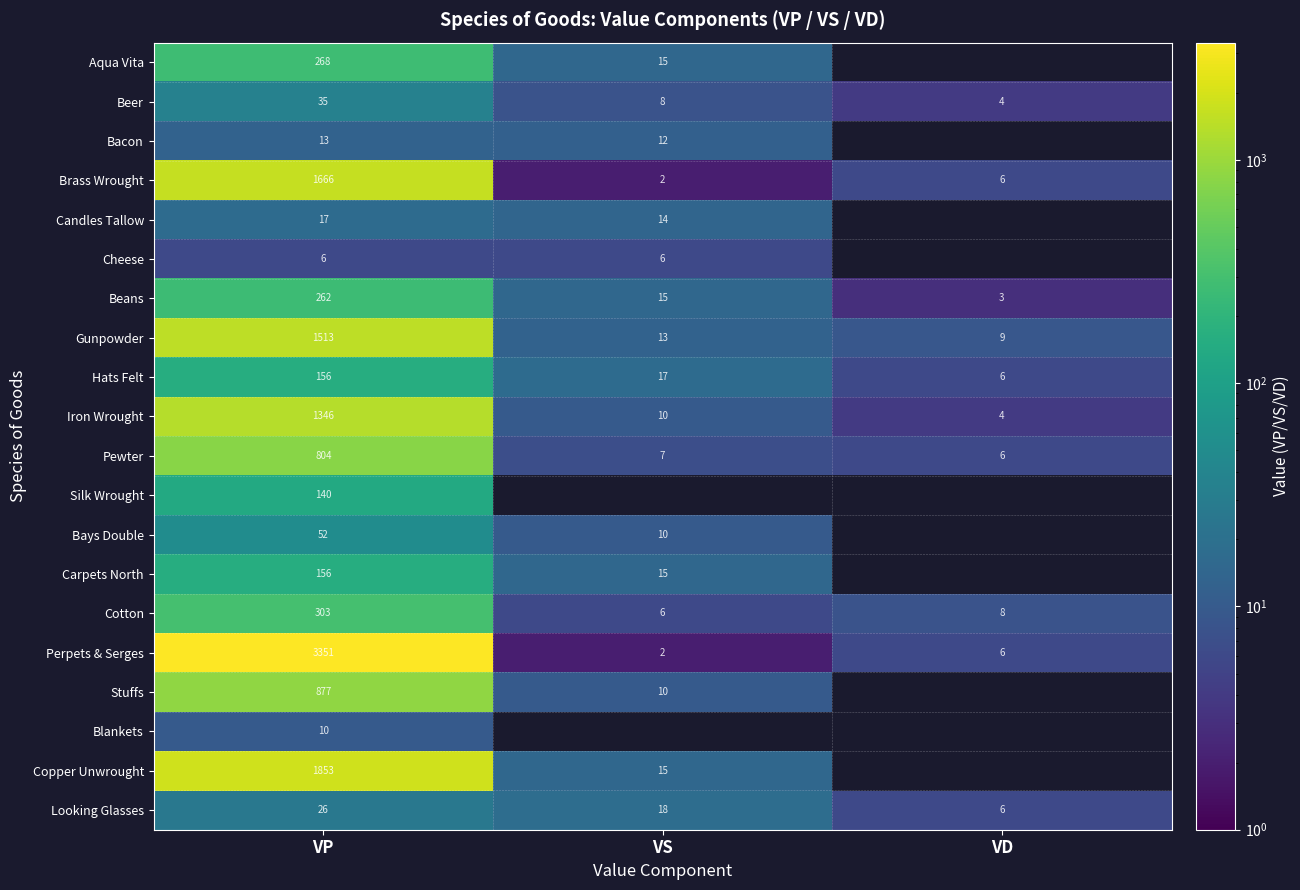

What is the difference between the highest and lowest values at VP?

3345